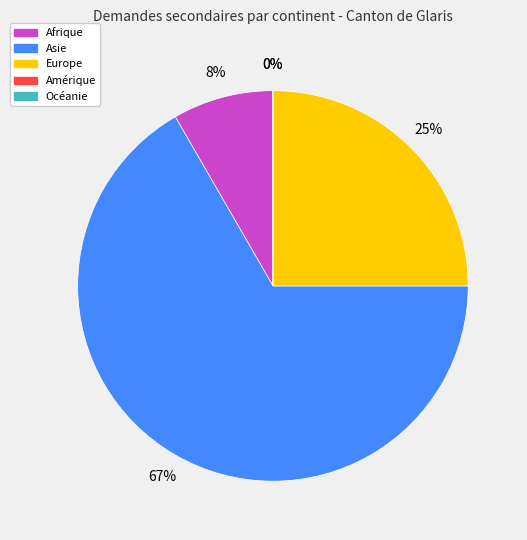

What is the change in value from Asie to Amérique?

-16